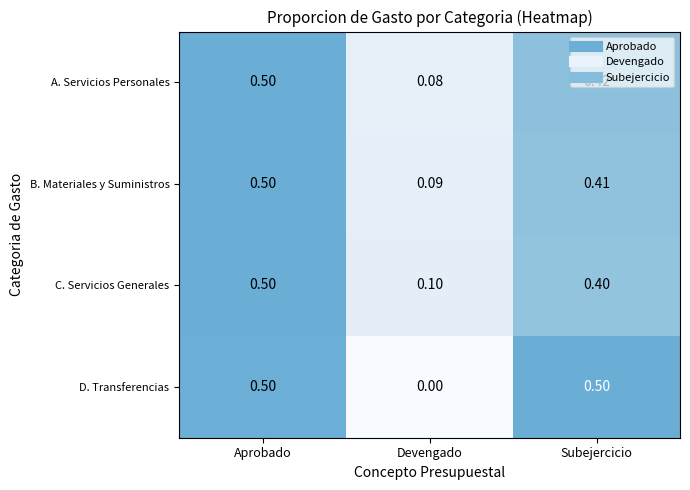

Which category has the highest value in the B. Materiales y Suministros series?

Aprobado